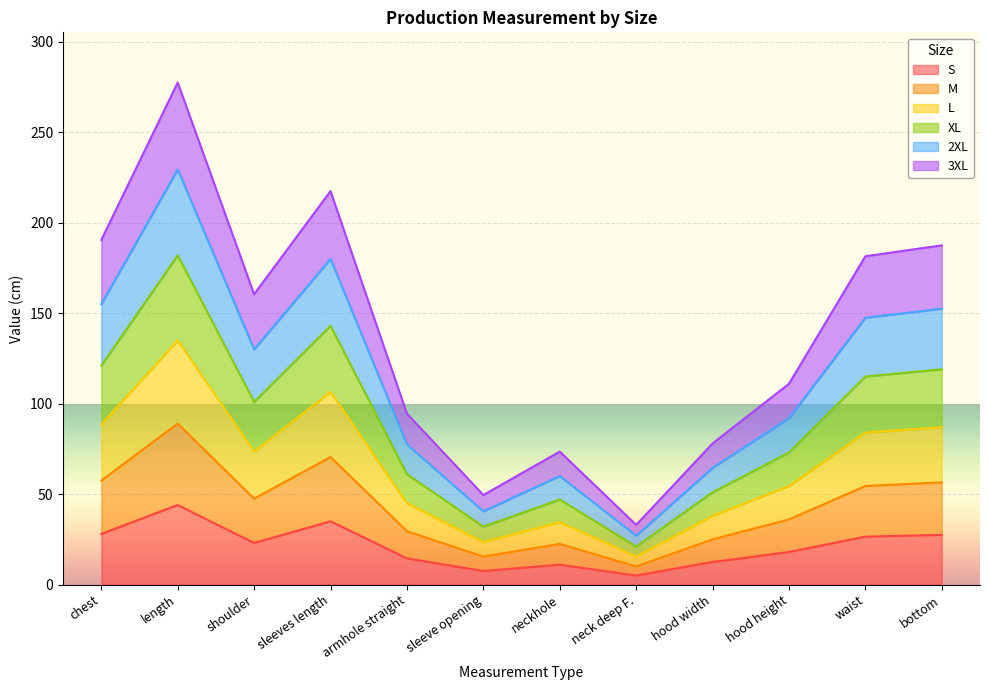

How many lines are shown in the chart?

6